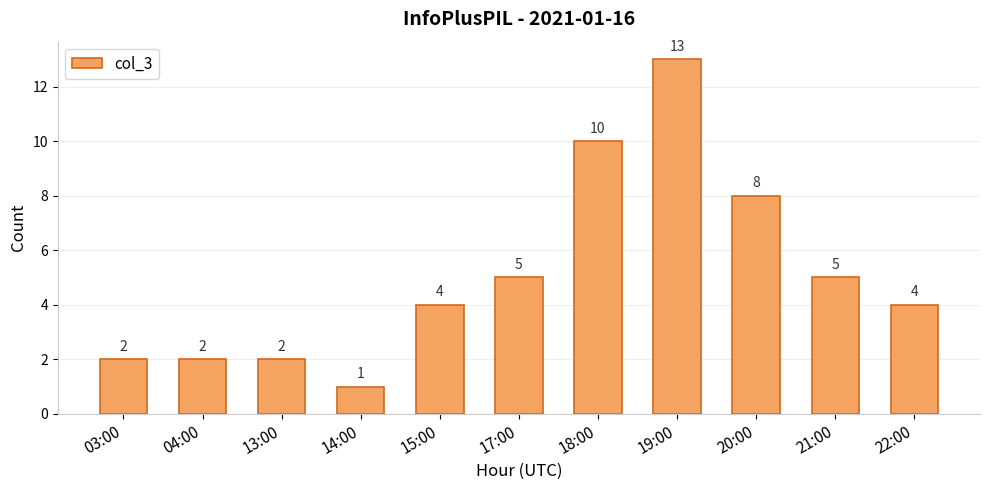

True or false: the data shows 6 at 22:00.

False